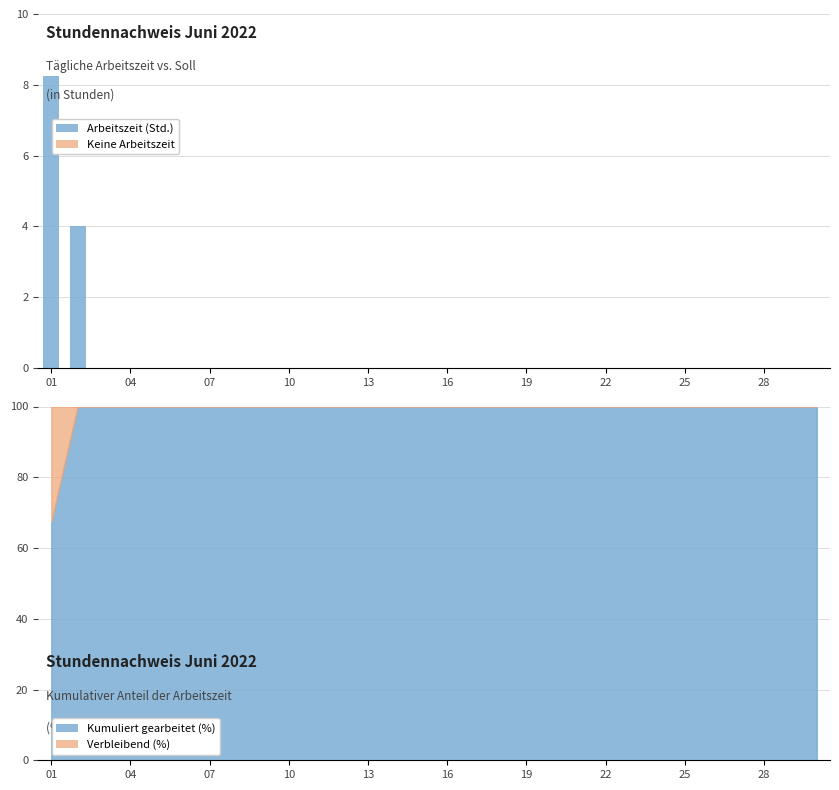

True or false: Arbeitszeit (Std.) has a value of 0.0 at 28.

True